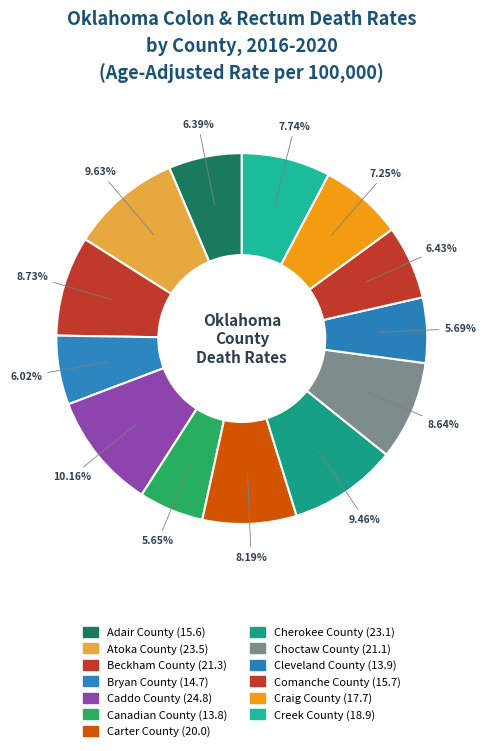

Count the number of slices in the pie.

13